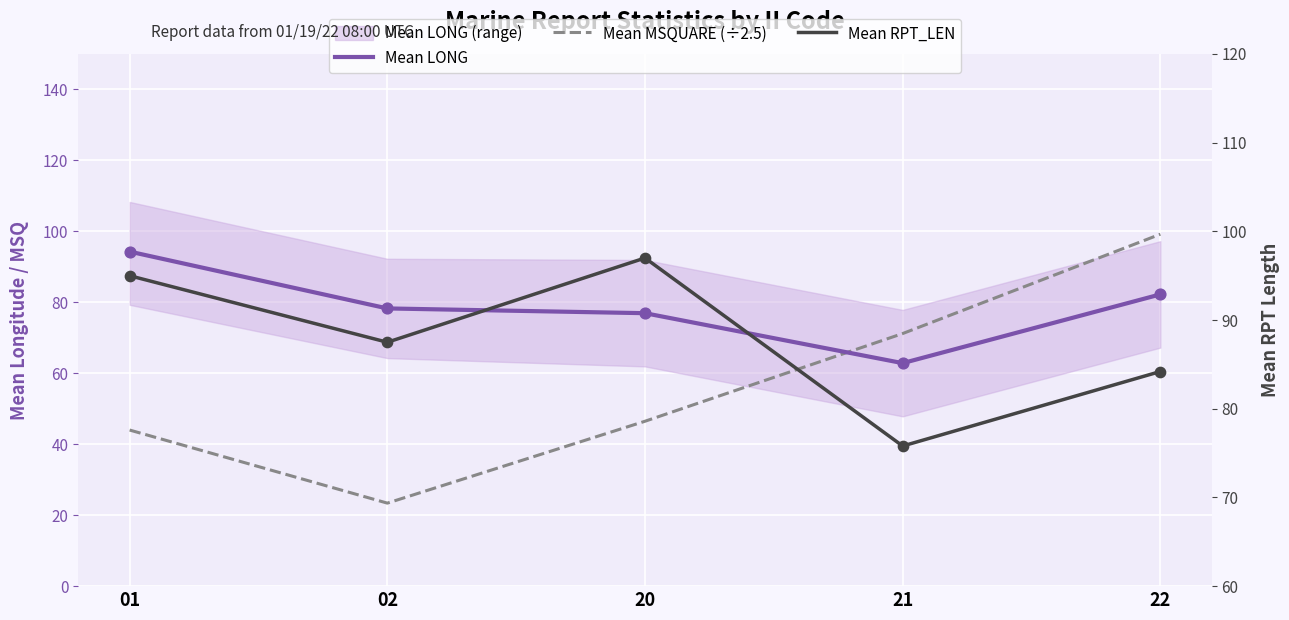

At how many categories does at least one series exceed 37?

5